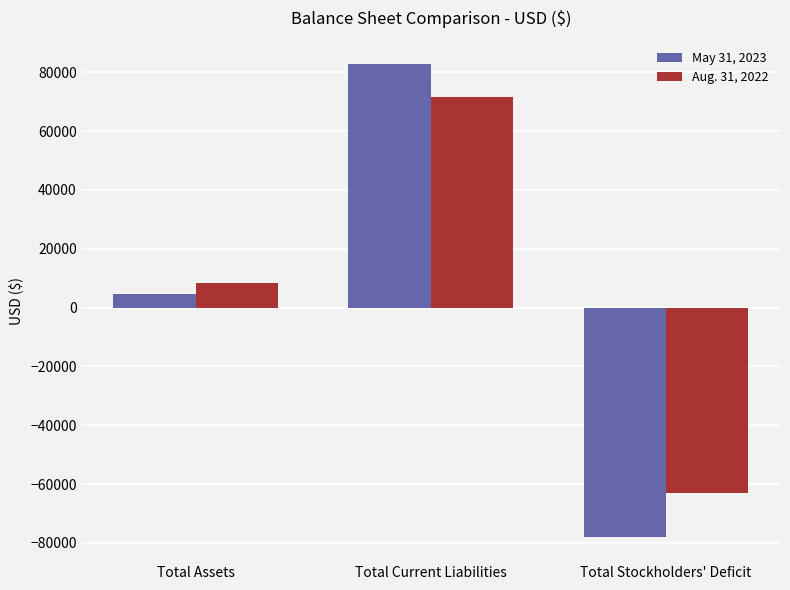

What is the spread (max minus min) of values at Total Assets?

3936